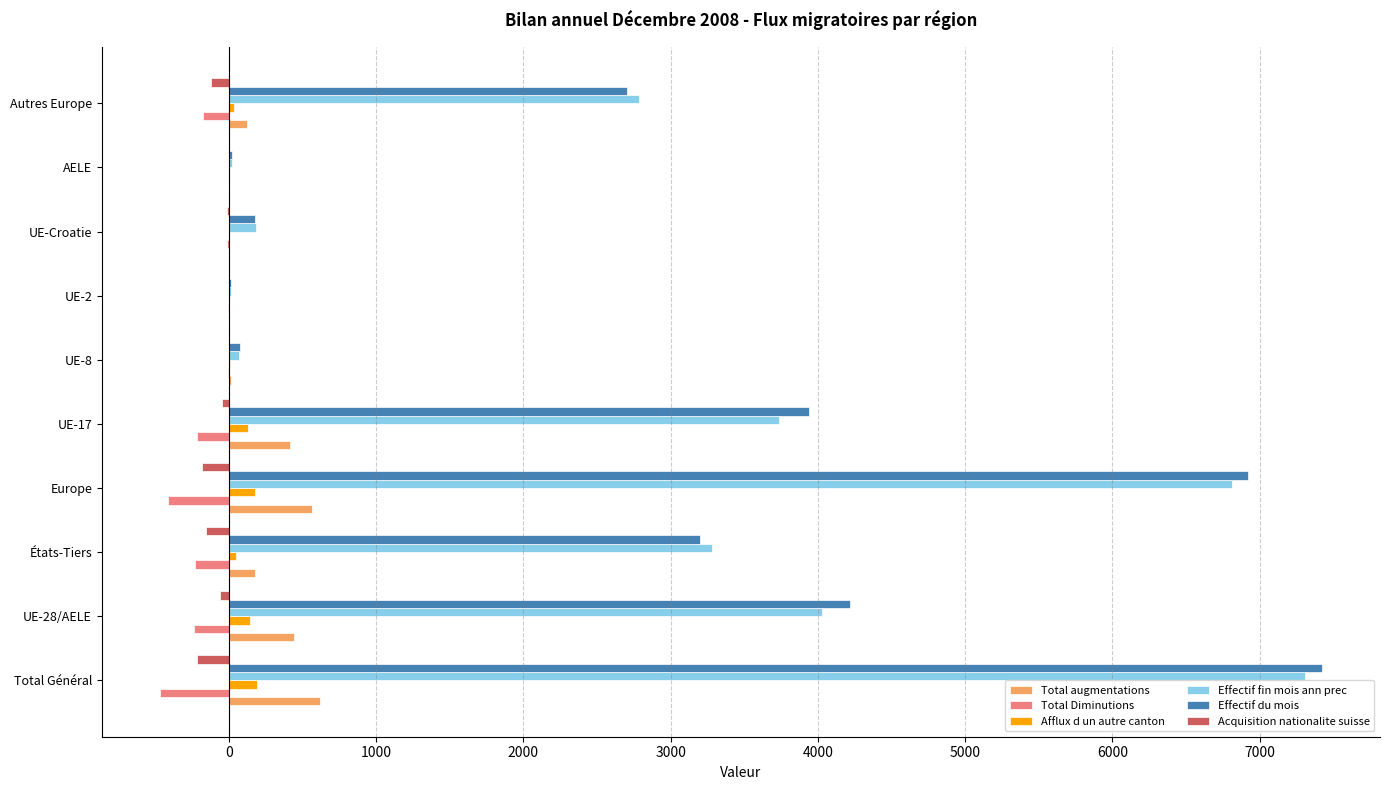

How many series are shown in this chart?

6